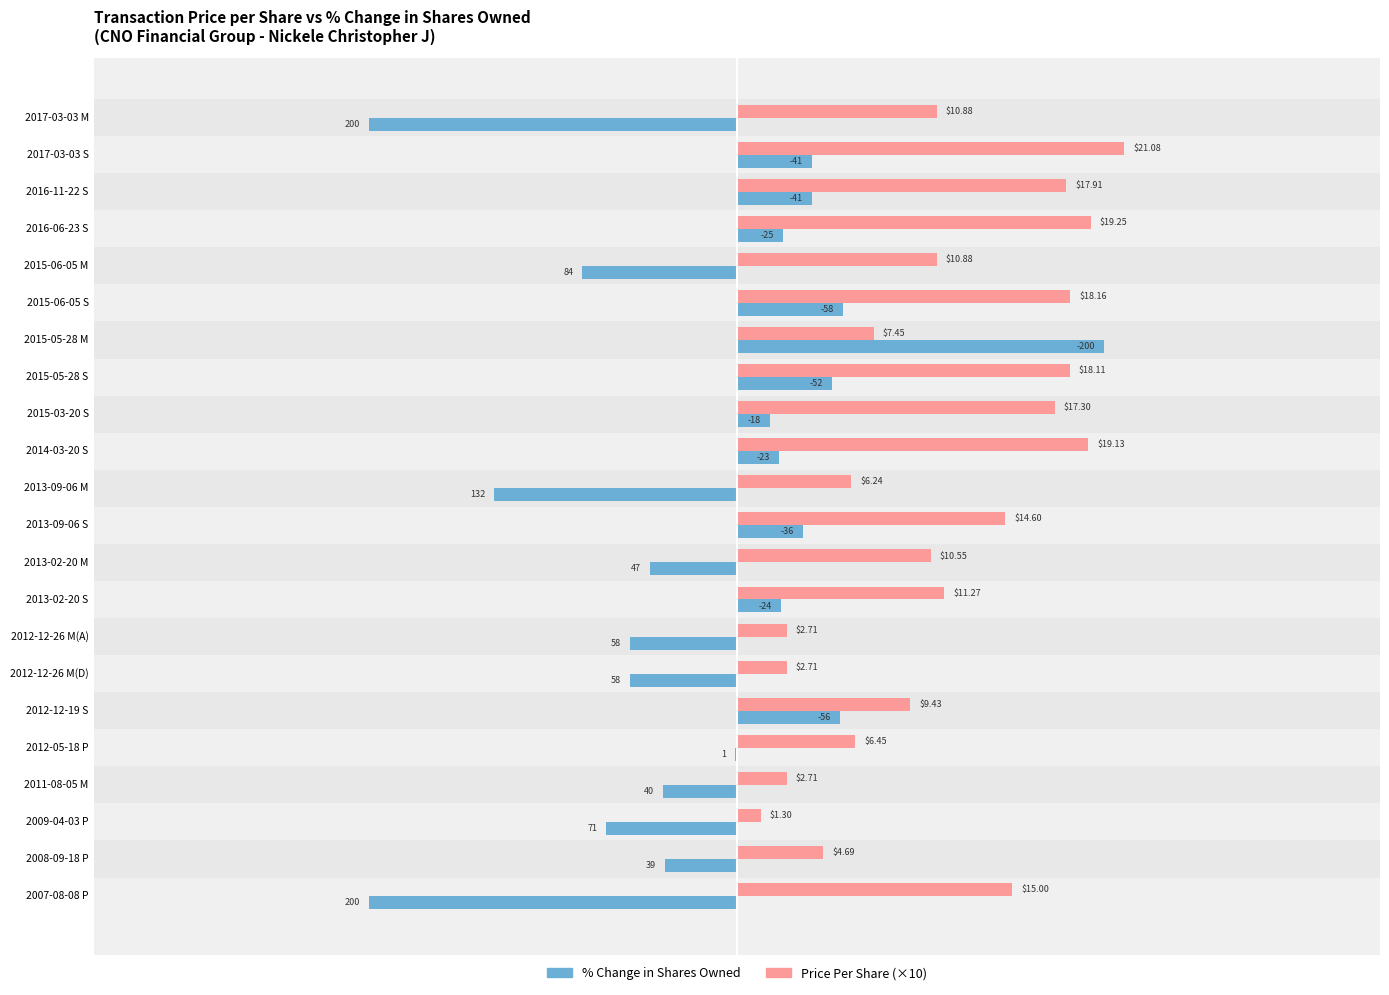

Read the pctchgSharesOwned value at 2012-12-26 M(D).

-58.0